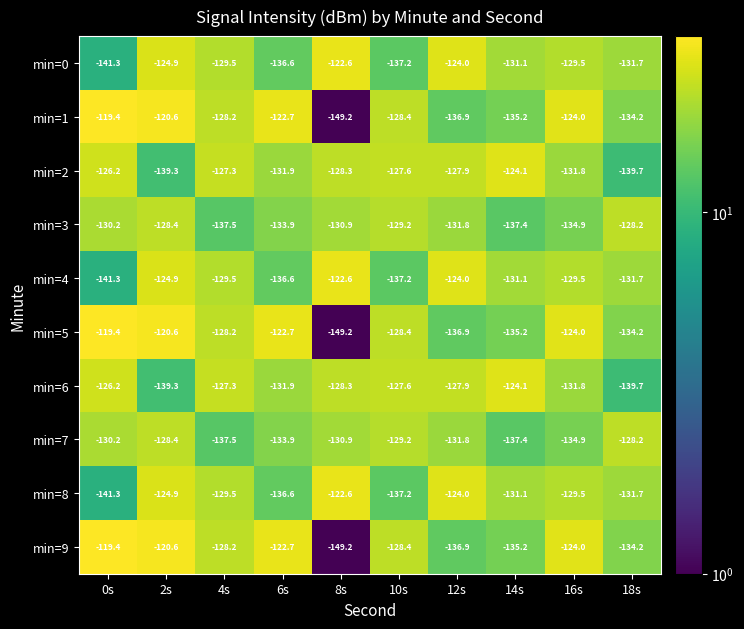

What is the spread (max minus min) of values at 8s?

26.6